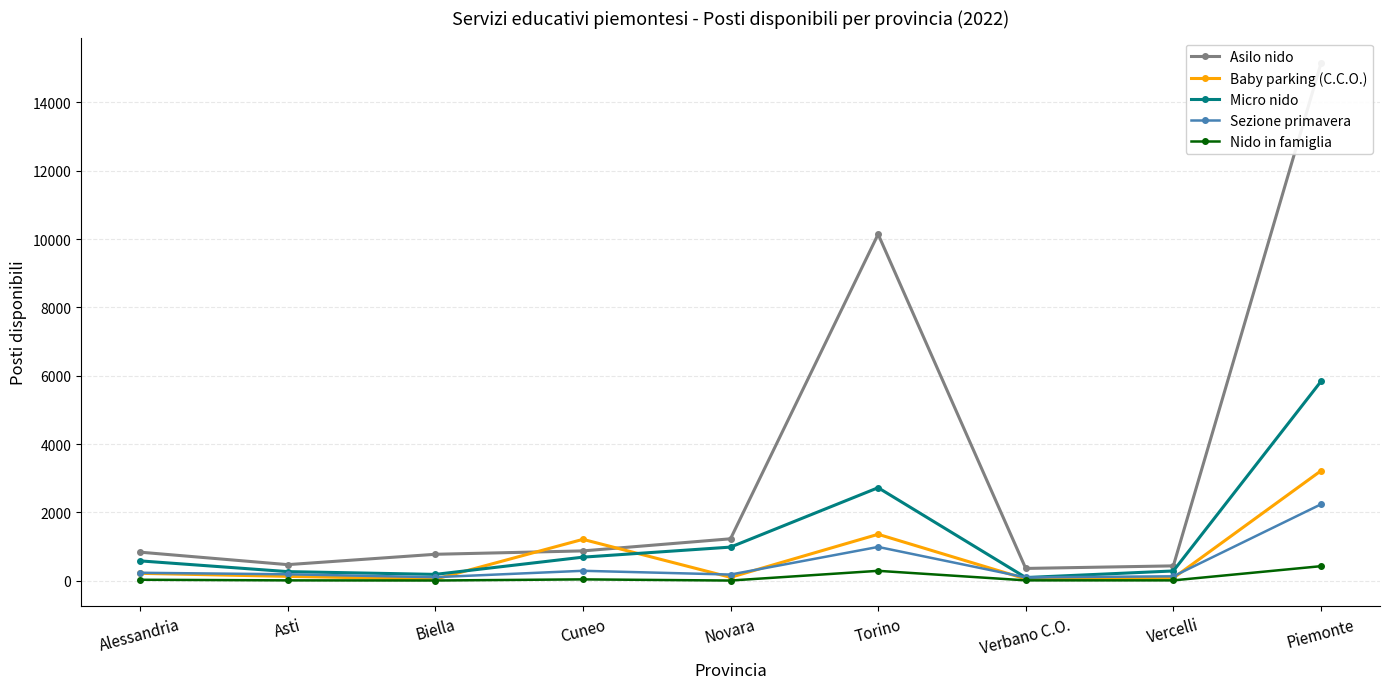

The value of Asilo nido at Vercelli is 782. True or false?

False